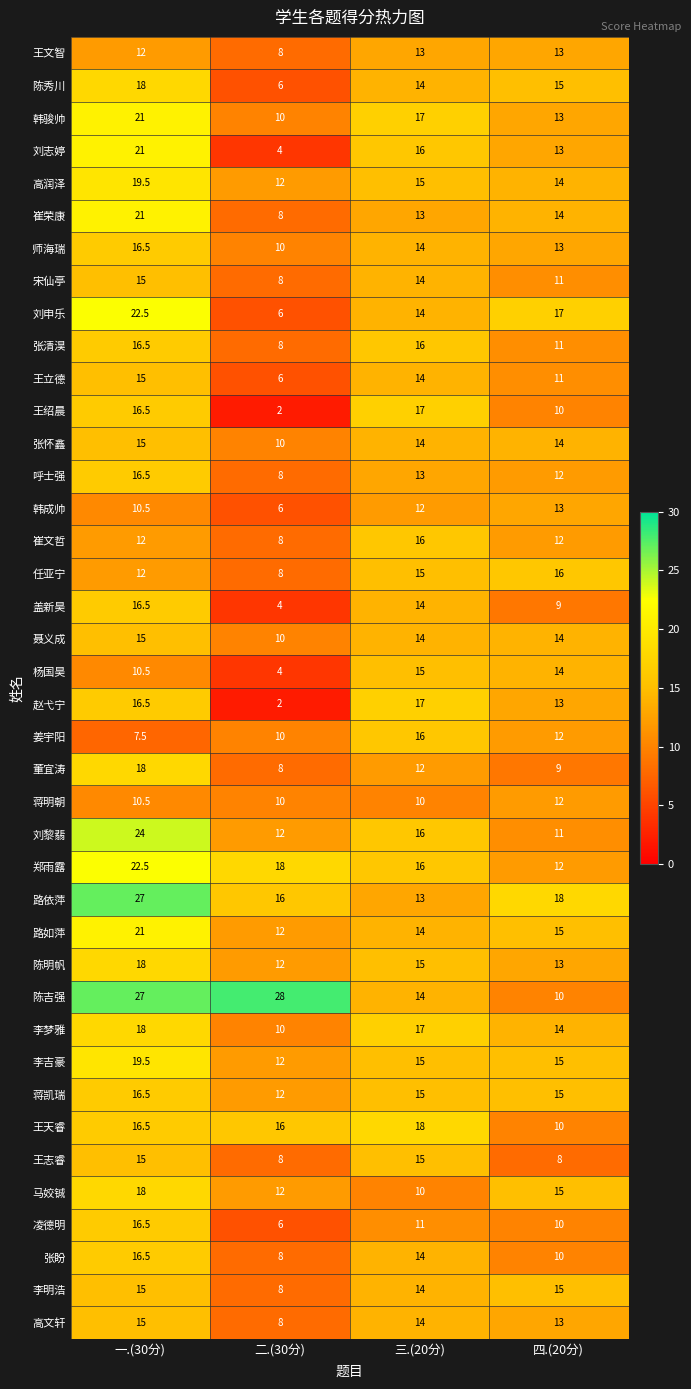

What is the sum of the 陈吉强 values at 二.(30分) and 三.(20分)?

42.0